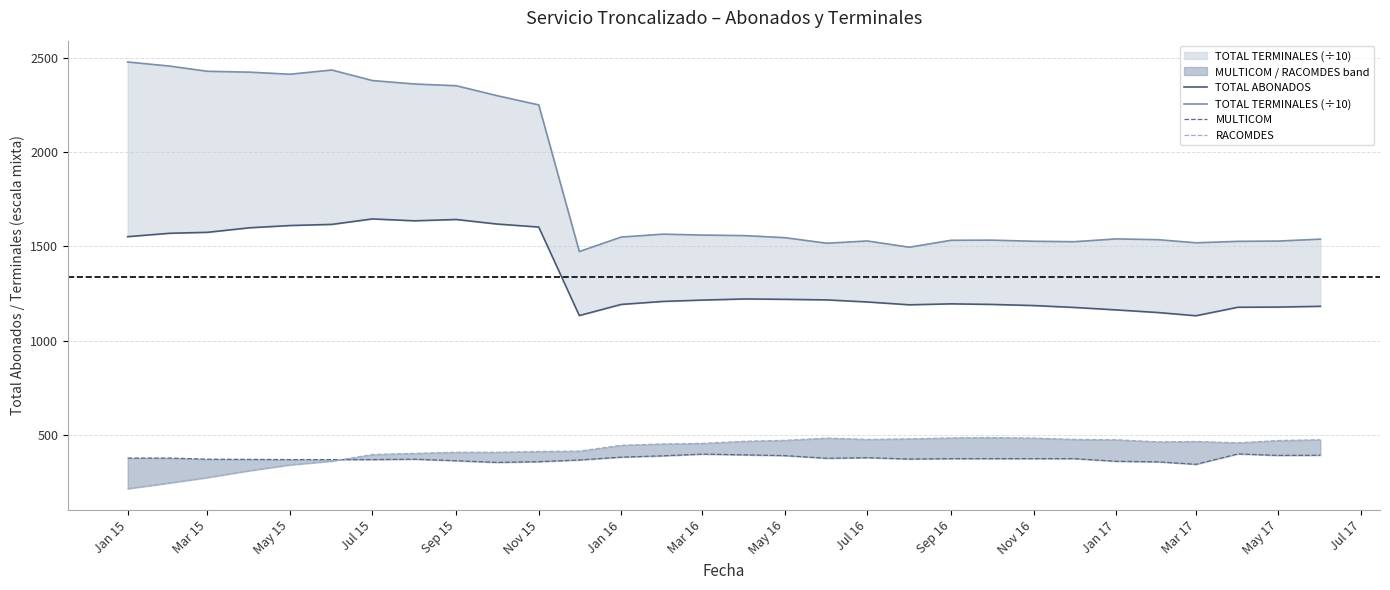

What is the highest value of the TOTAL TERMINALES (÷10) series?

2476.4